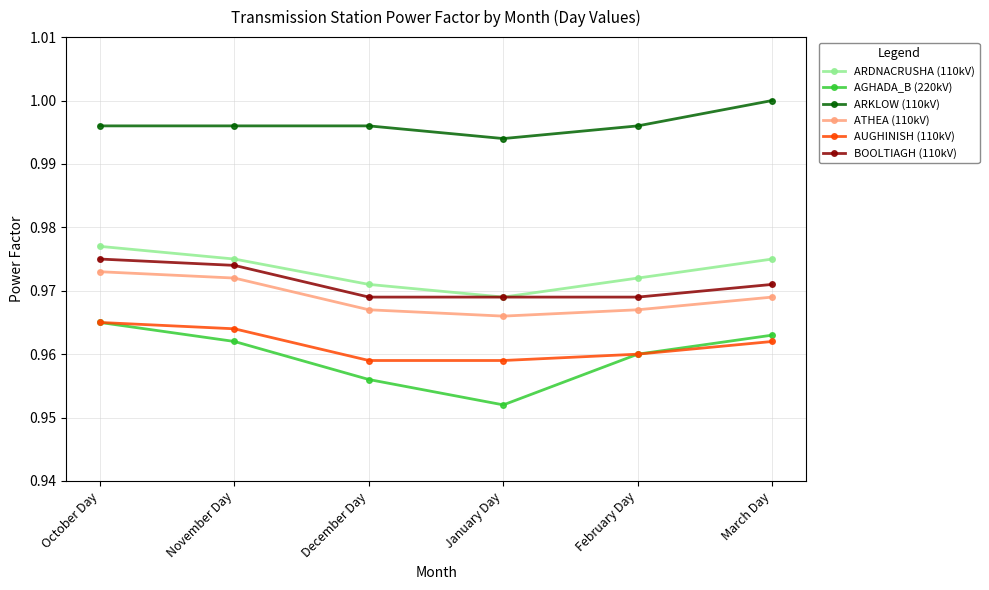

Is the value of AUGHINISH (110kV) at February Day greater than the value of ATHEA (110kV) at October Day?

No